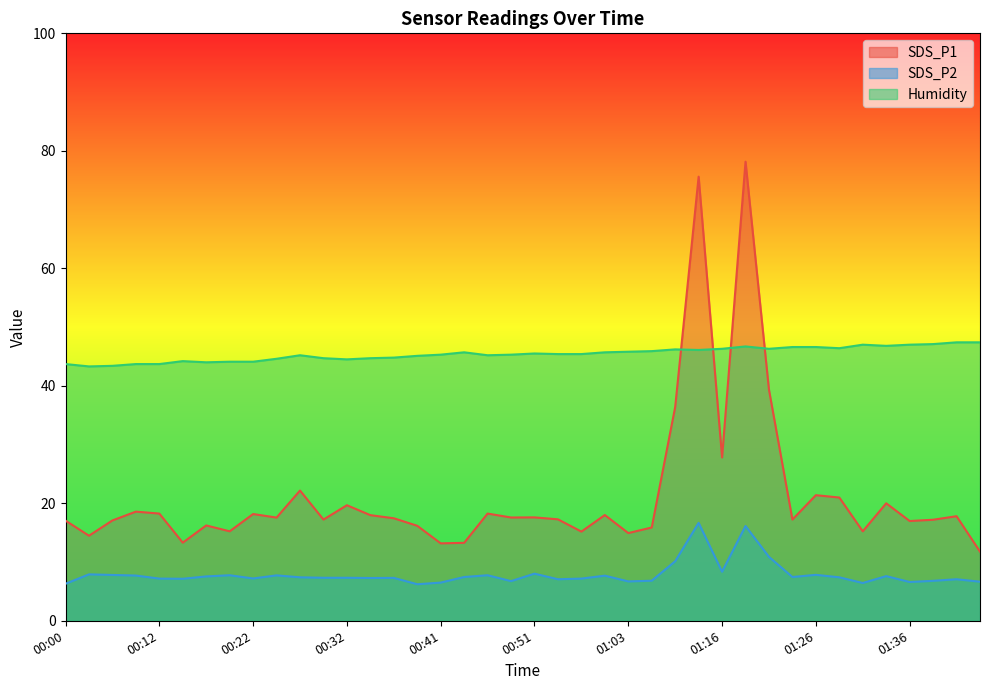

In SDS_P1, how many points are lower than both neighbors (excluding endpoints)?

13